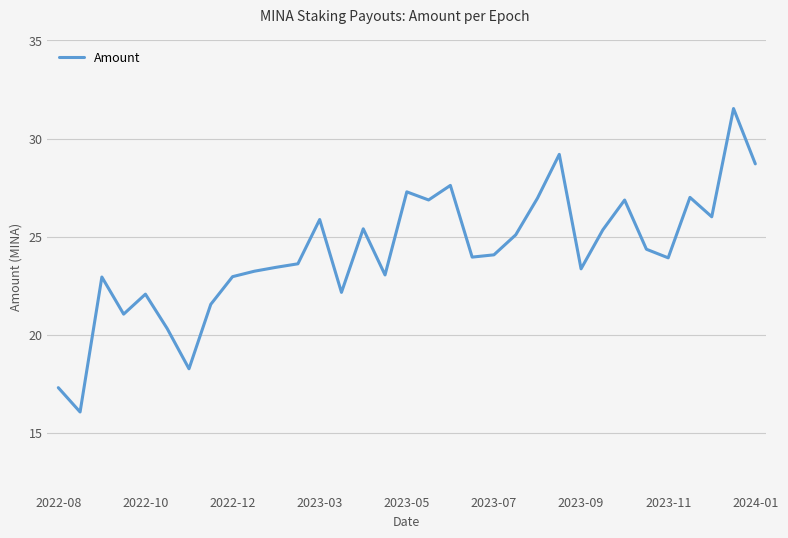

What is the difference between the maximum and minimum values?

15.5